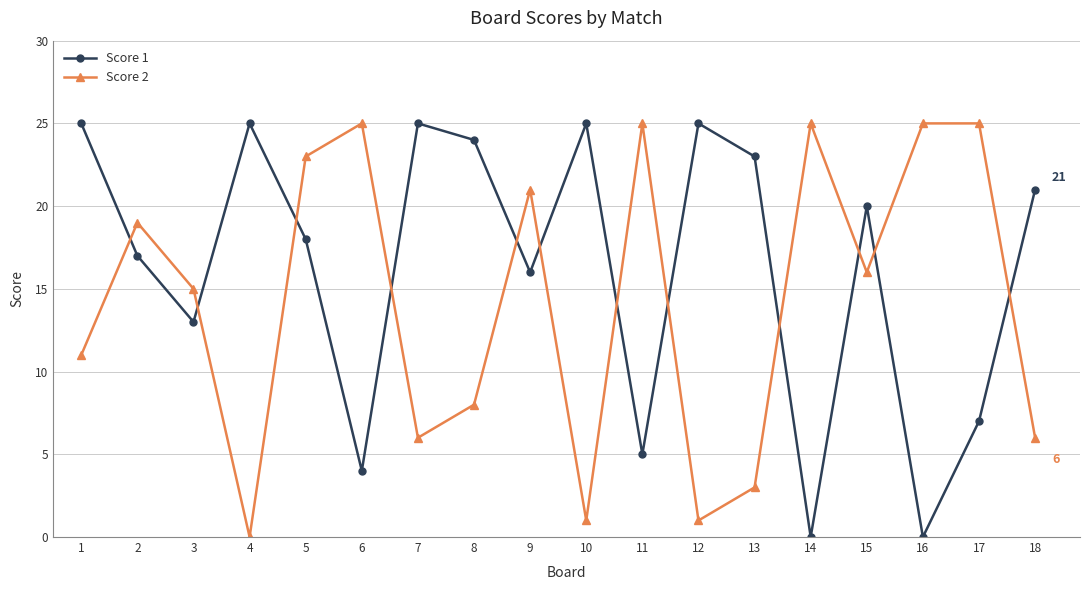

What is the greatest value displayed?

25